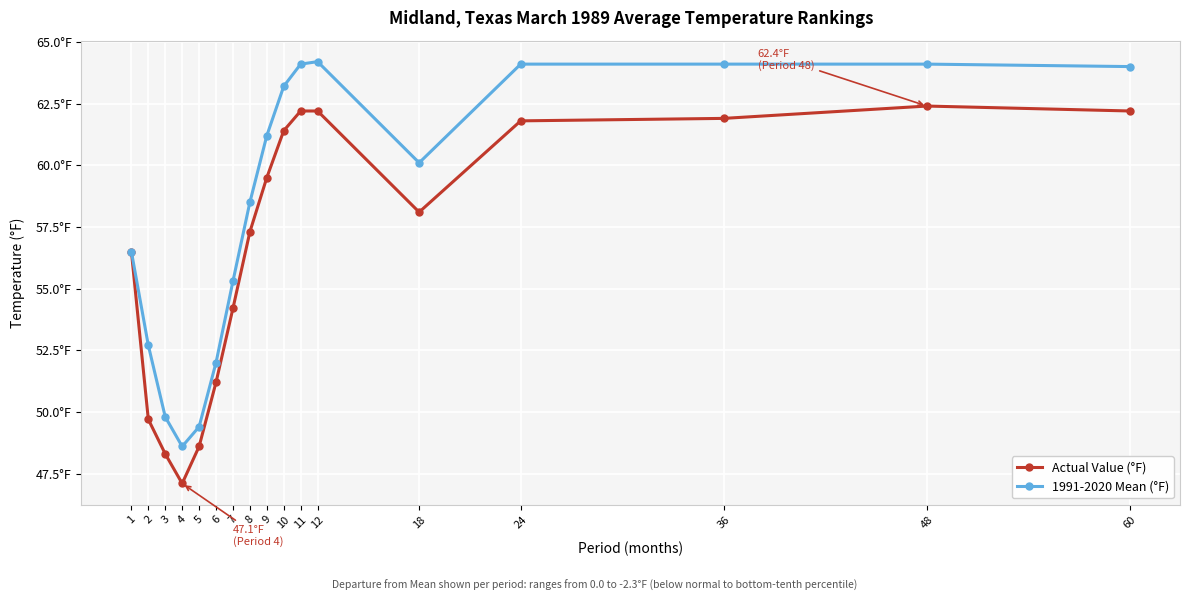

Reading left to right, transcribe all the data shown in this chart.

Actual Value (°F): 1=56.5	2=49.7	3=48.3	4=47.1	5=48.6	6=51.2	7=54.2	8=57.3	9=59.5	10=61.4	11=62.2	12=62.2	18=58.1	24=61.8	36=61.9	48=62.4	60=62.2
1991-2020 Mean (°F): 1=56.5	2=52.7	3=49.8	4=48.6	5=49.4	6=52.0	7=55.3	8=58.5	9=61.2	10=63.2	11=64.1	12=64.2	18=60.1	24=64.1	36=64.1	48=64.1	60=64.0